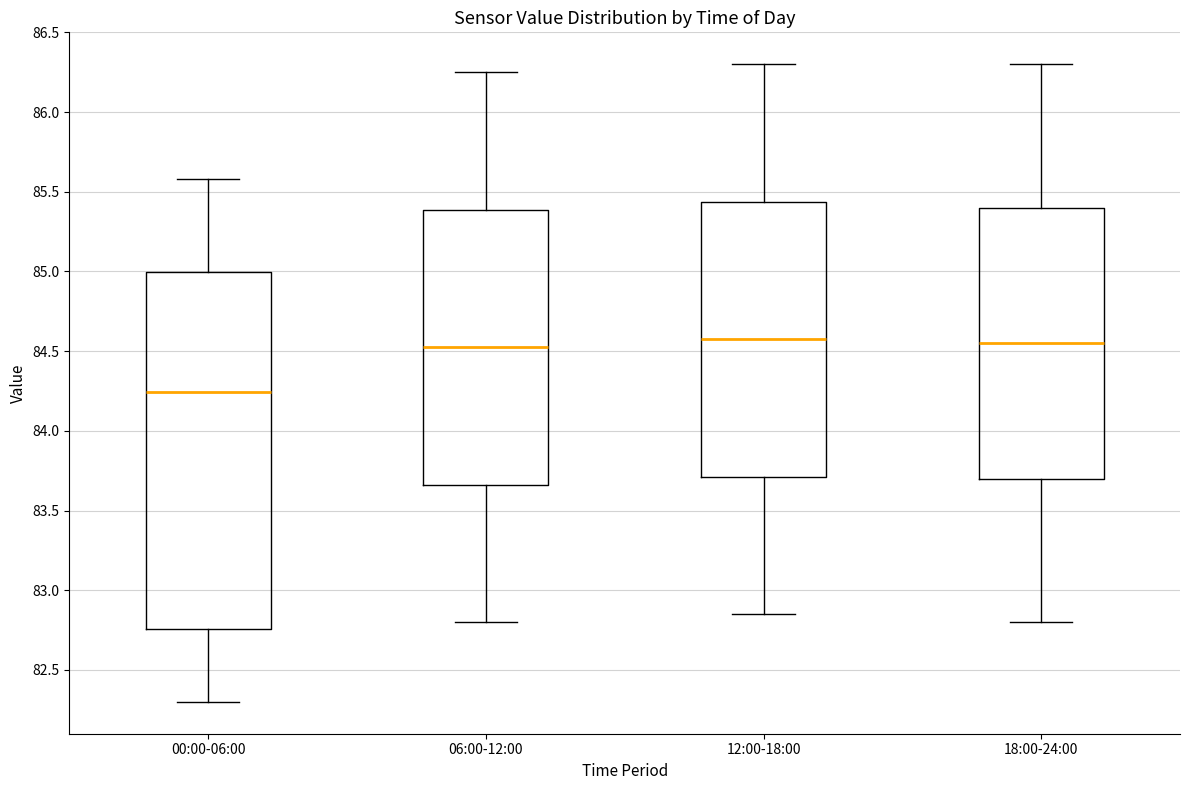

Reading left to right, read every box against the y-axis: the position of its median line, the range the box covers, and the ends of its whiskers. The values are not printed on the chart, so give them approximately, as read against the axis.

00:00-06:00: median 84.25, box 82.75 to 85.00, whiskers 82.30 to 85.60
06:00-12:00: median 84.55, box 83.65 to 85.40, whiskers 82.80 to 86.25
12:00-18:00: median 84.60, box 83.70 to 85.45, whiskers 82.85 to 86.30
18:00-24:00: median 84.55, box 83.70 to 85.40, whiskers 82.80 to 86.30